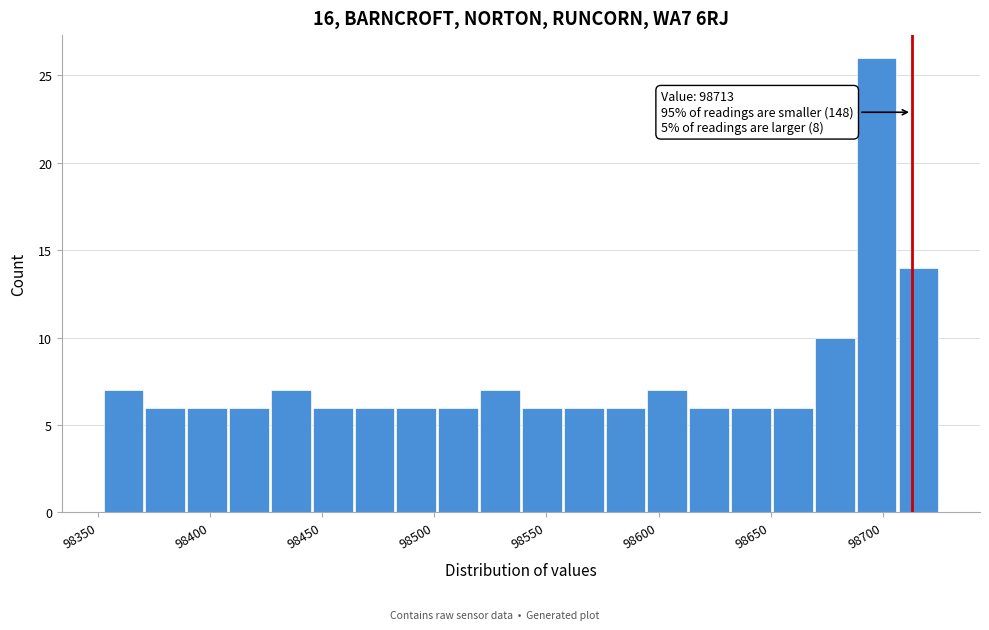

Read against the x-axis, roughly where is the centre of the tallest bar?

98695